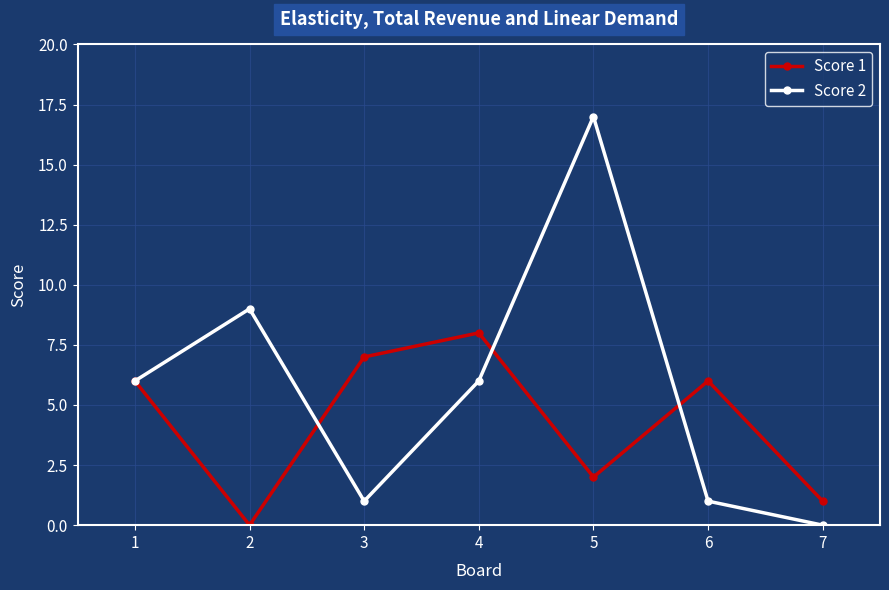

How many interior local valleys does the Score 1 series have?

2